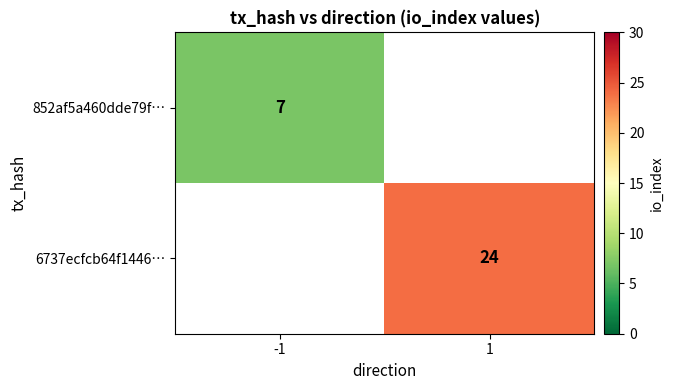

The 852af5a460dde79f… series shows 1 at -1. True or false?

False